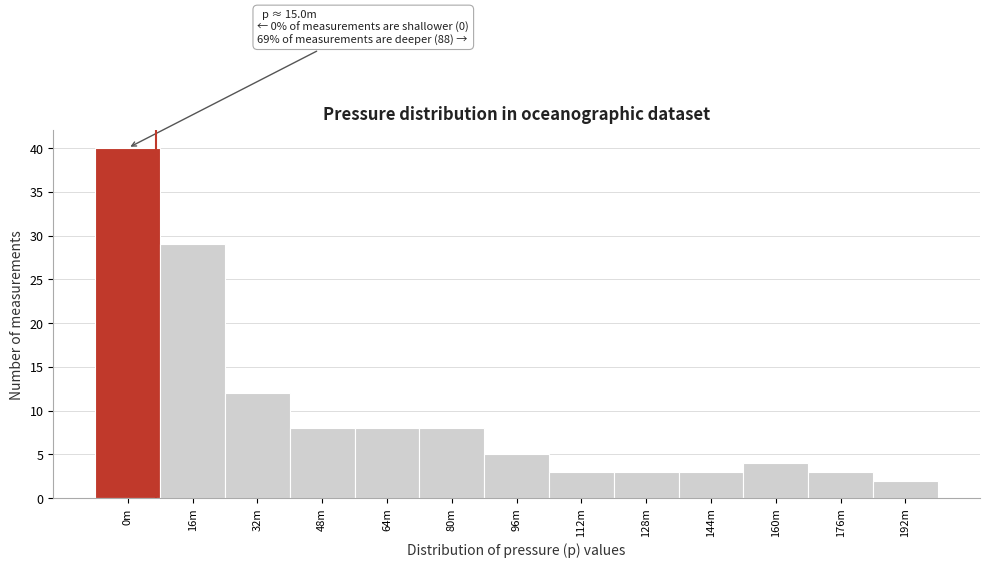

Reading right to left, what are all the values shown in this chart?

192m=2	176m=3	160m=4	144m=3	128m=3	112m=3	96m=5	80m=8	64m=8	48m=8	32m=12	16m=29	0m=40